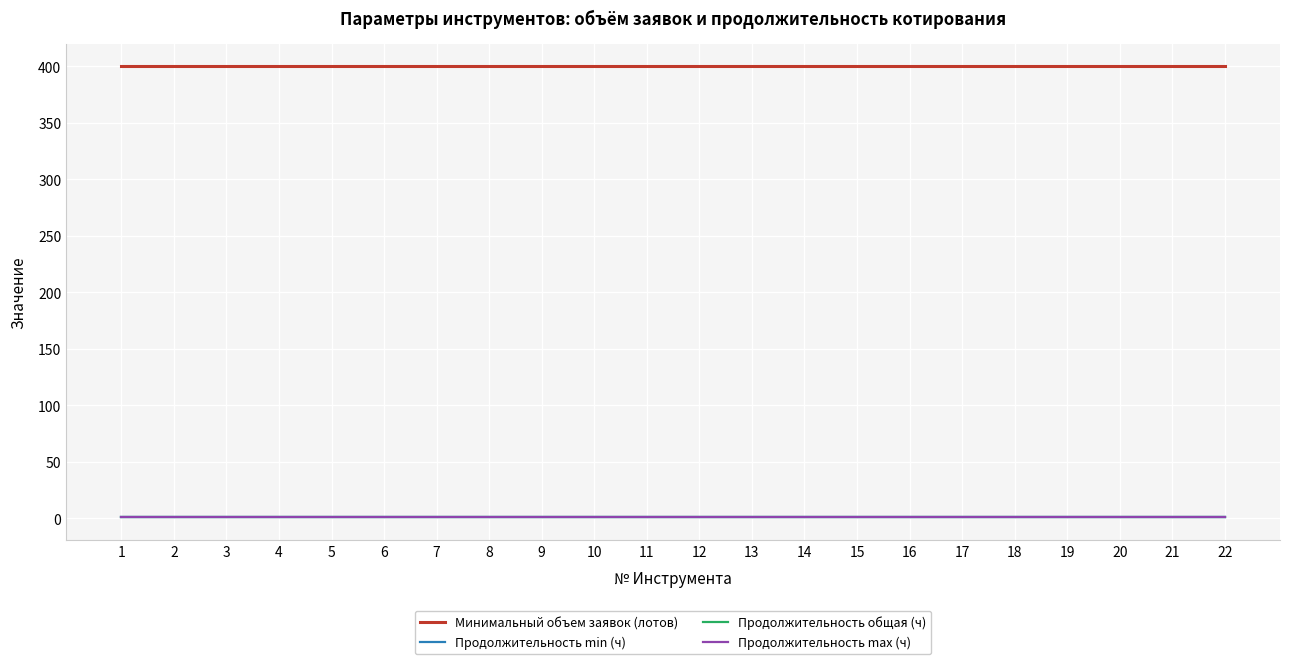

Does the chart have visible grid lines?

Yes